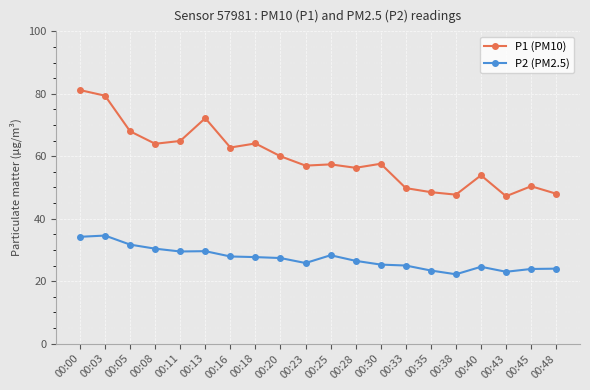

At 00:40, list the series in order from largest to smallest.

P1 (PM10), P2 (PM2.5)